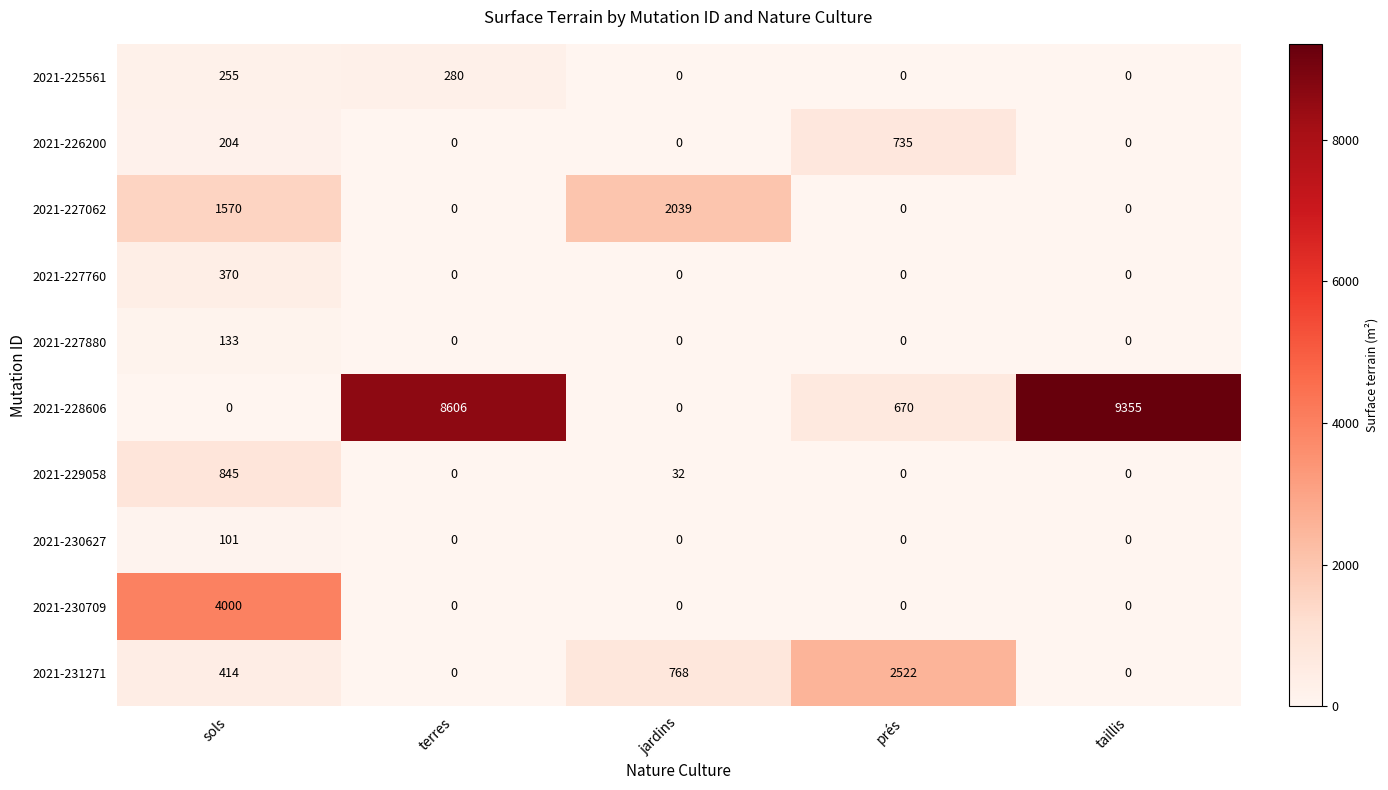

How many distinct data groups are displayed?

10